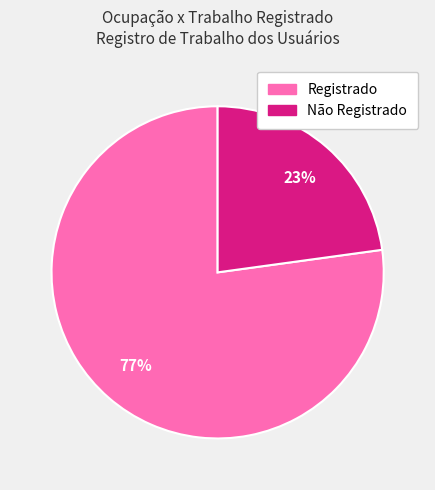

Rank the categories by value from highest to lowest.

Registrado, Não Registrado